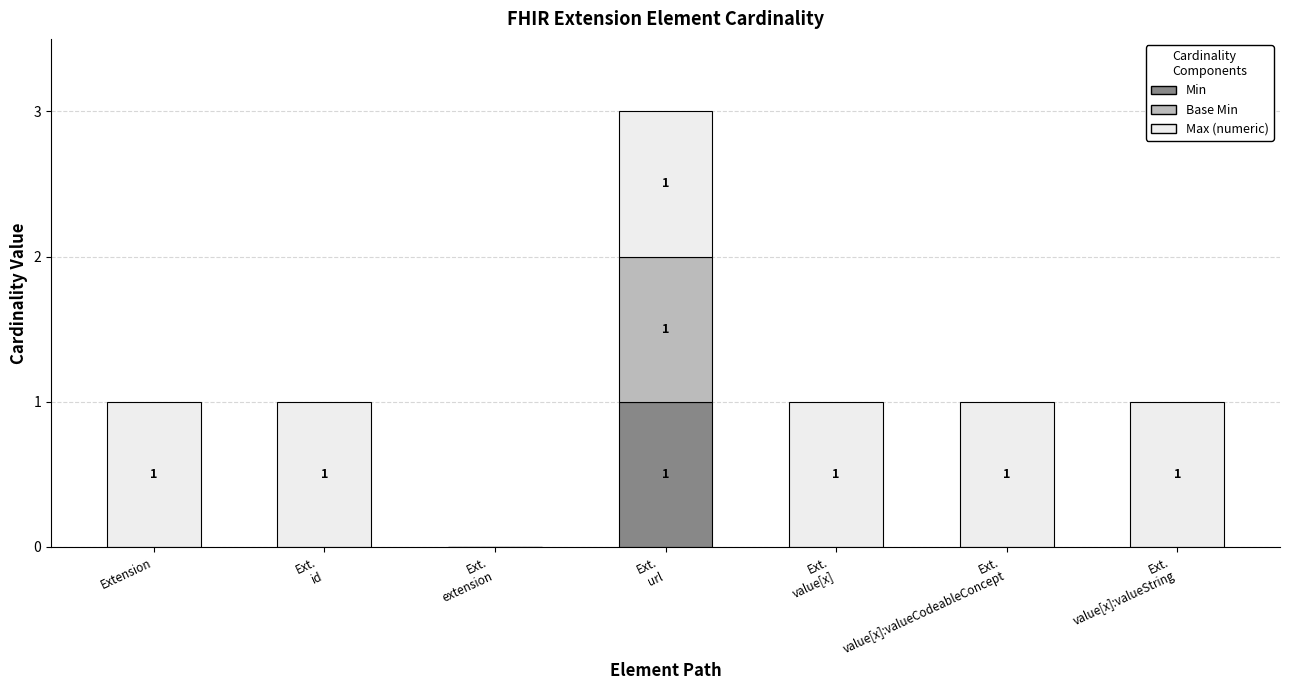

True or false: Min has a value of 1 at Extension.

False